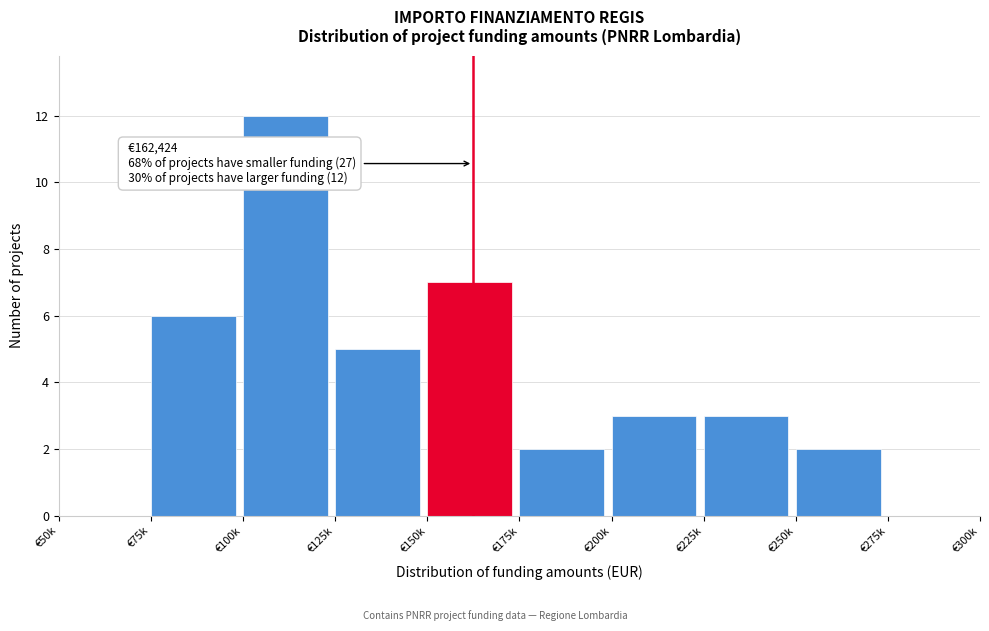

Reading left to right, list all the values displayed in this chart.

€50k=0	€75k=6	€100k=12	€125k=5	€150k=7	€175k=2	€200k=3	€225k=3	€250k=2	€275k=0